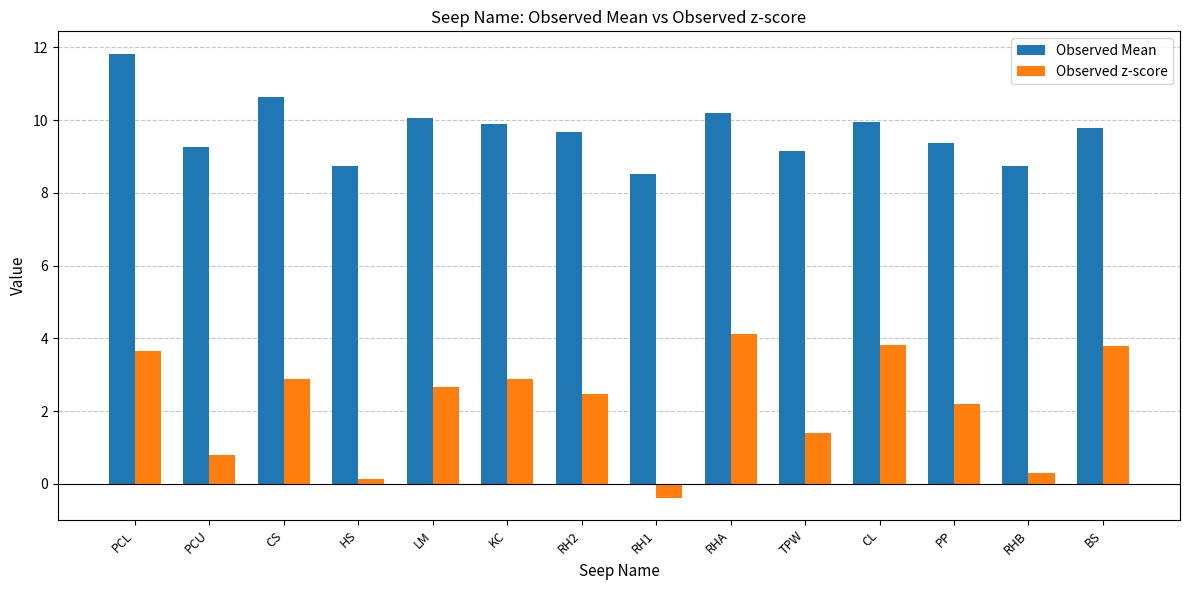

Are the bars grouped side by side (vs. stacked)?

Yes